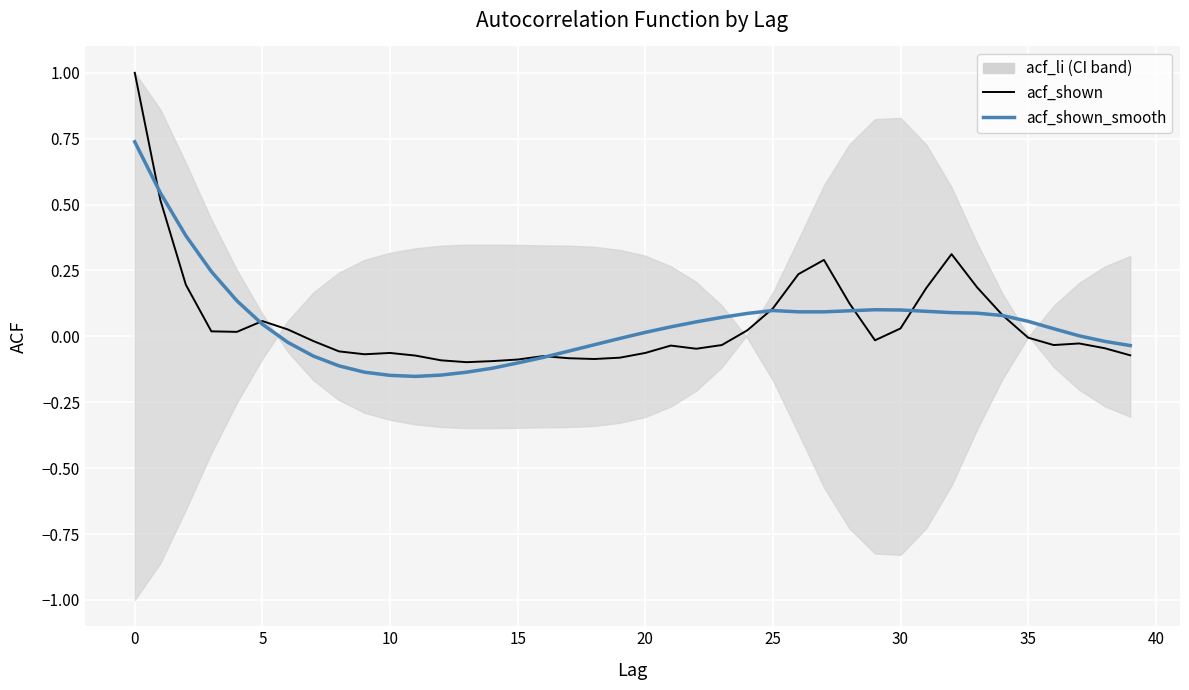

Rank the series by their maximum value, from highest to lowest.

acf_shown, acf_shown_smooth